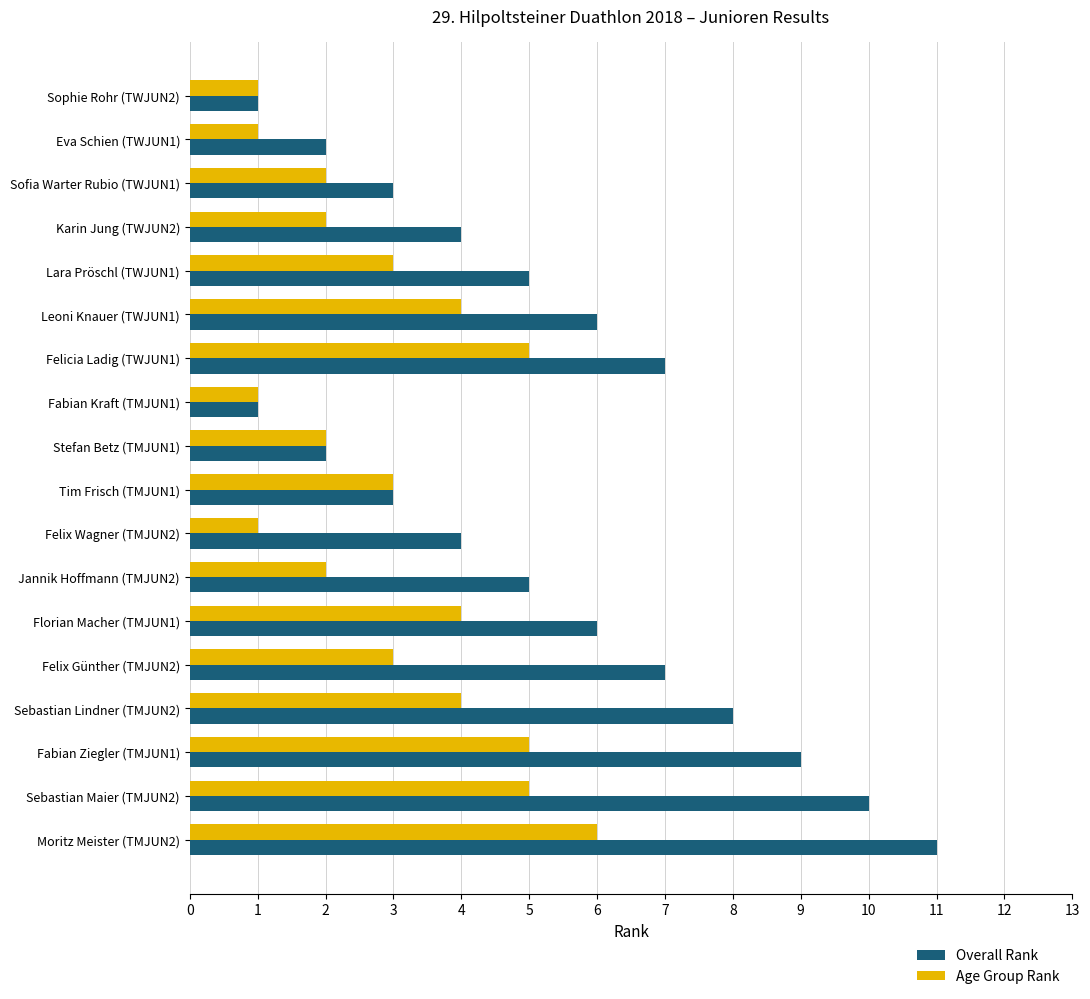

What is the average value of the Age Group Rank series?

3